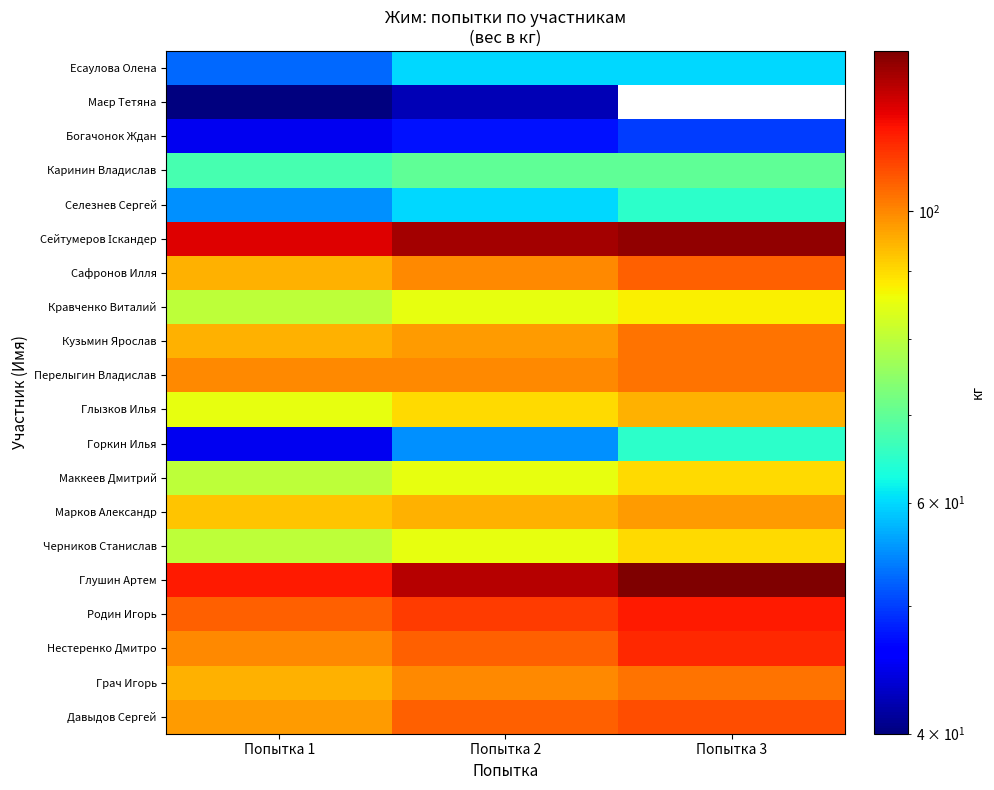

How many series are shown in this chart?

20